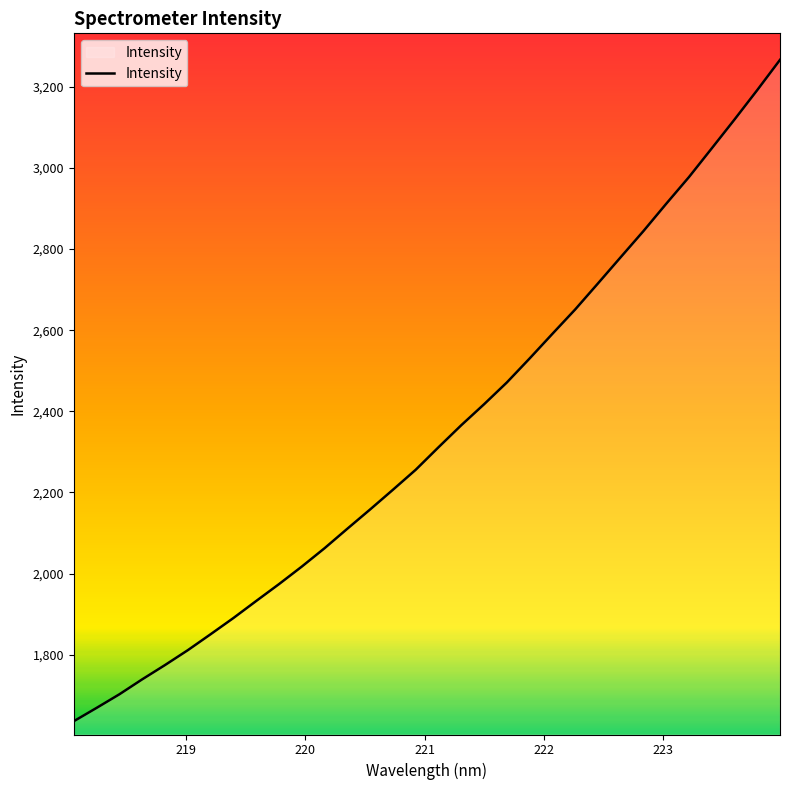

What is the greatest value displayed?

3266.6